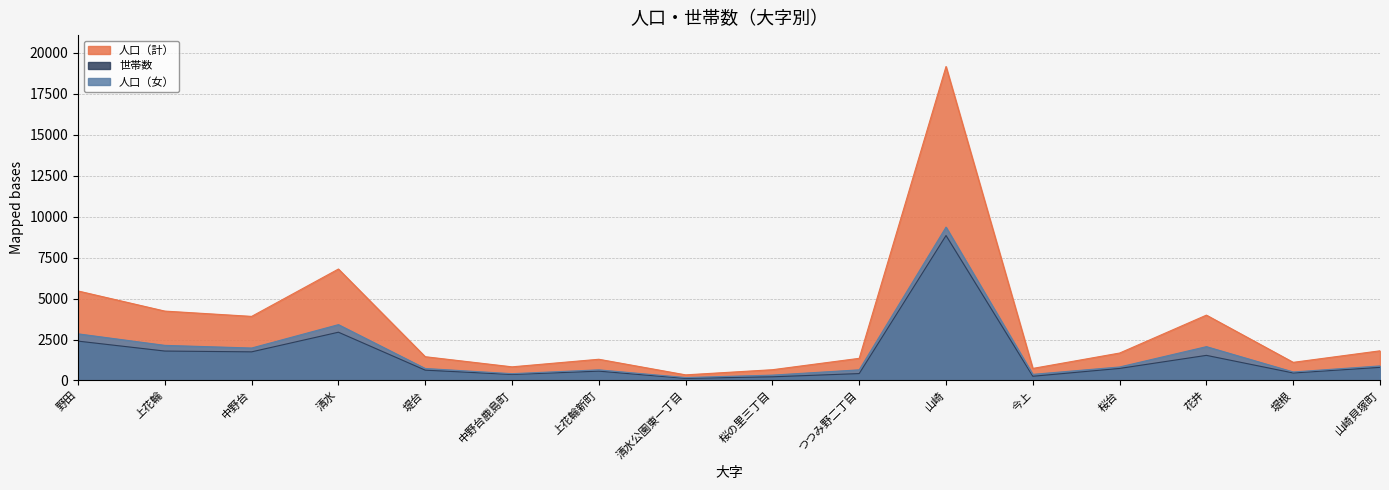

What is the sum of all 人口（計） values?

54842